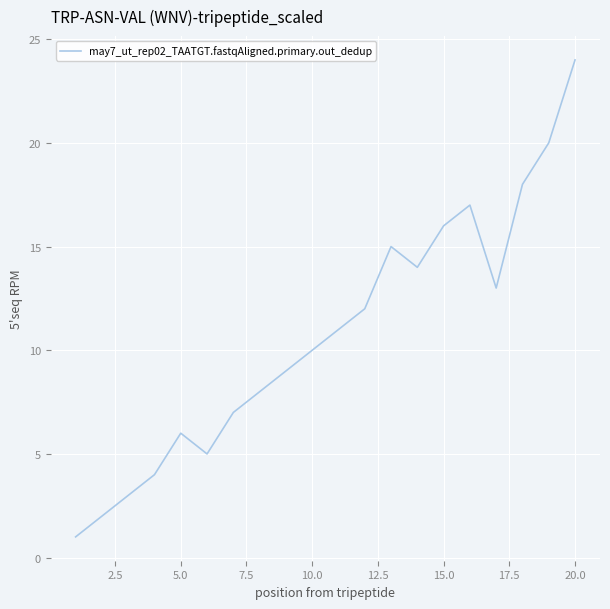

Reading right to left, transcribe all the data shown in this chart.

24	20	18	13	17	16	14	15	12	11	10	9	8	7	5	6	4	3	2	1